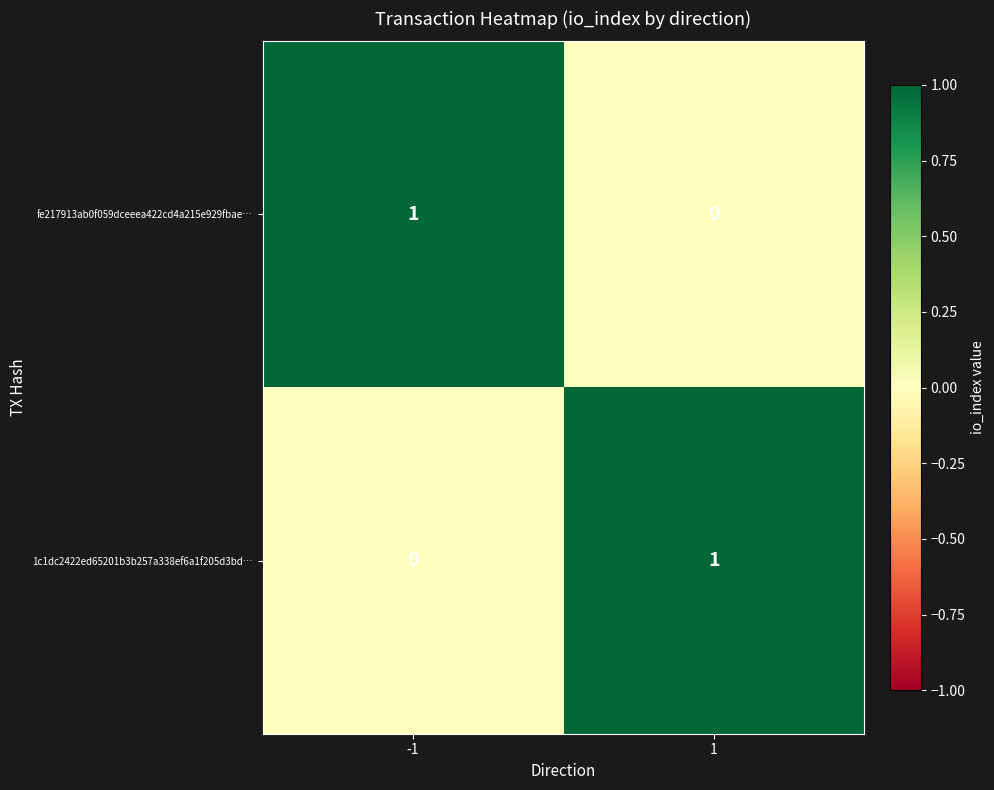

At 1, list the series in order from smallest to largest.

fe217913ab0f059dceeea422cd4a215e929fbae…, 1c1dc2422ed65201b3b257a338ef6a1f205d3bd…